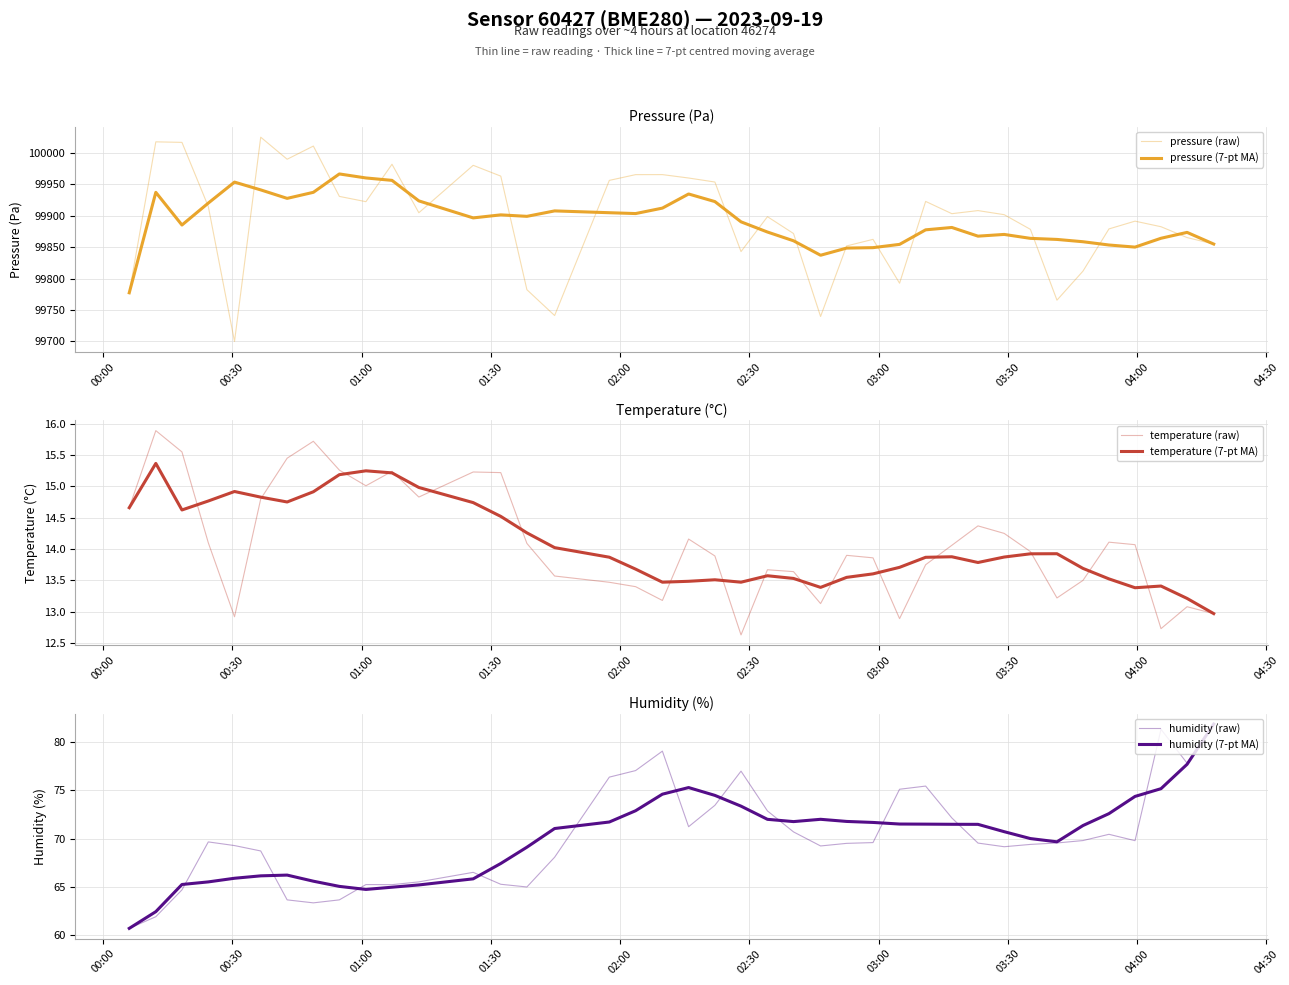

What is the sum of all pressure (raw) values?

3995786.7